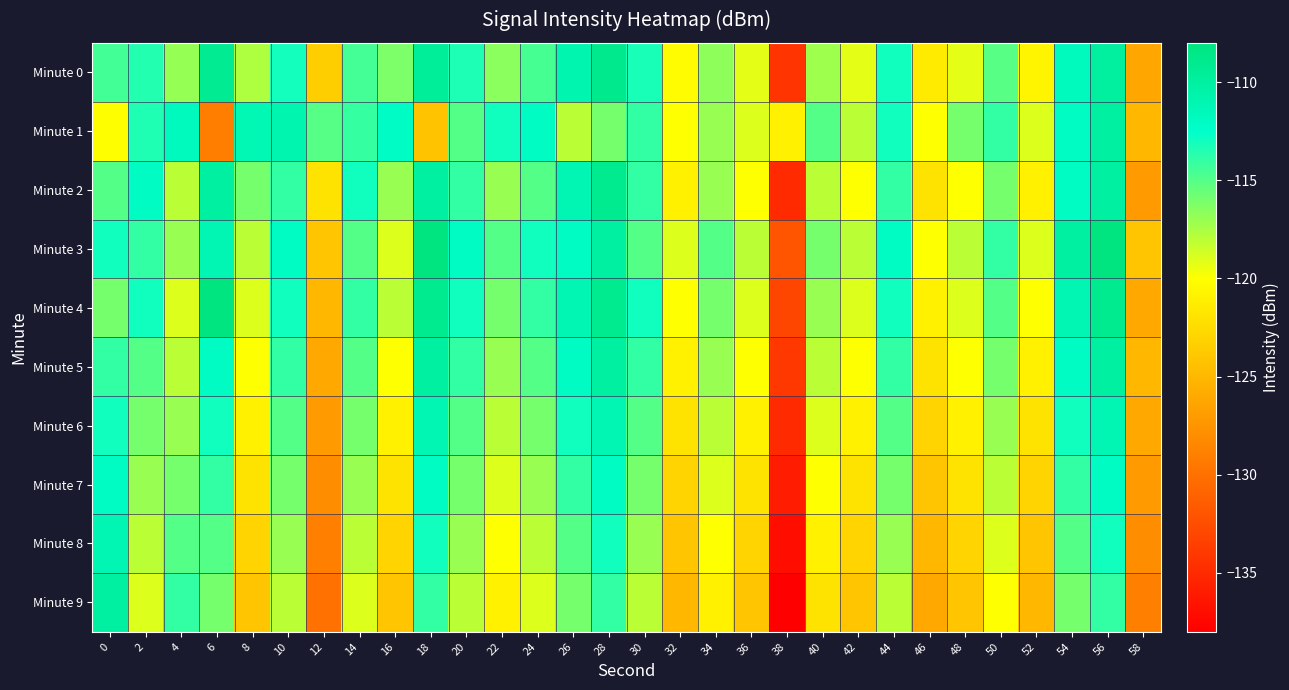

Rank the series by their maximum value, from lowest to highest.

Minute 7, Minute 6, Minute 8, Minute 1, Minute 5, Minute 9, Minute 2, Minute 0, Minute 3, Minute 4